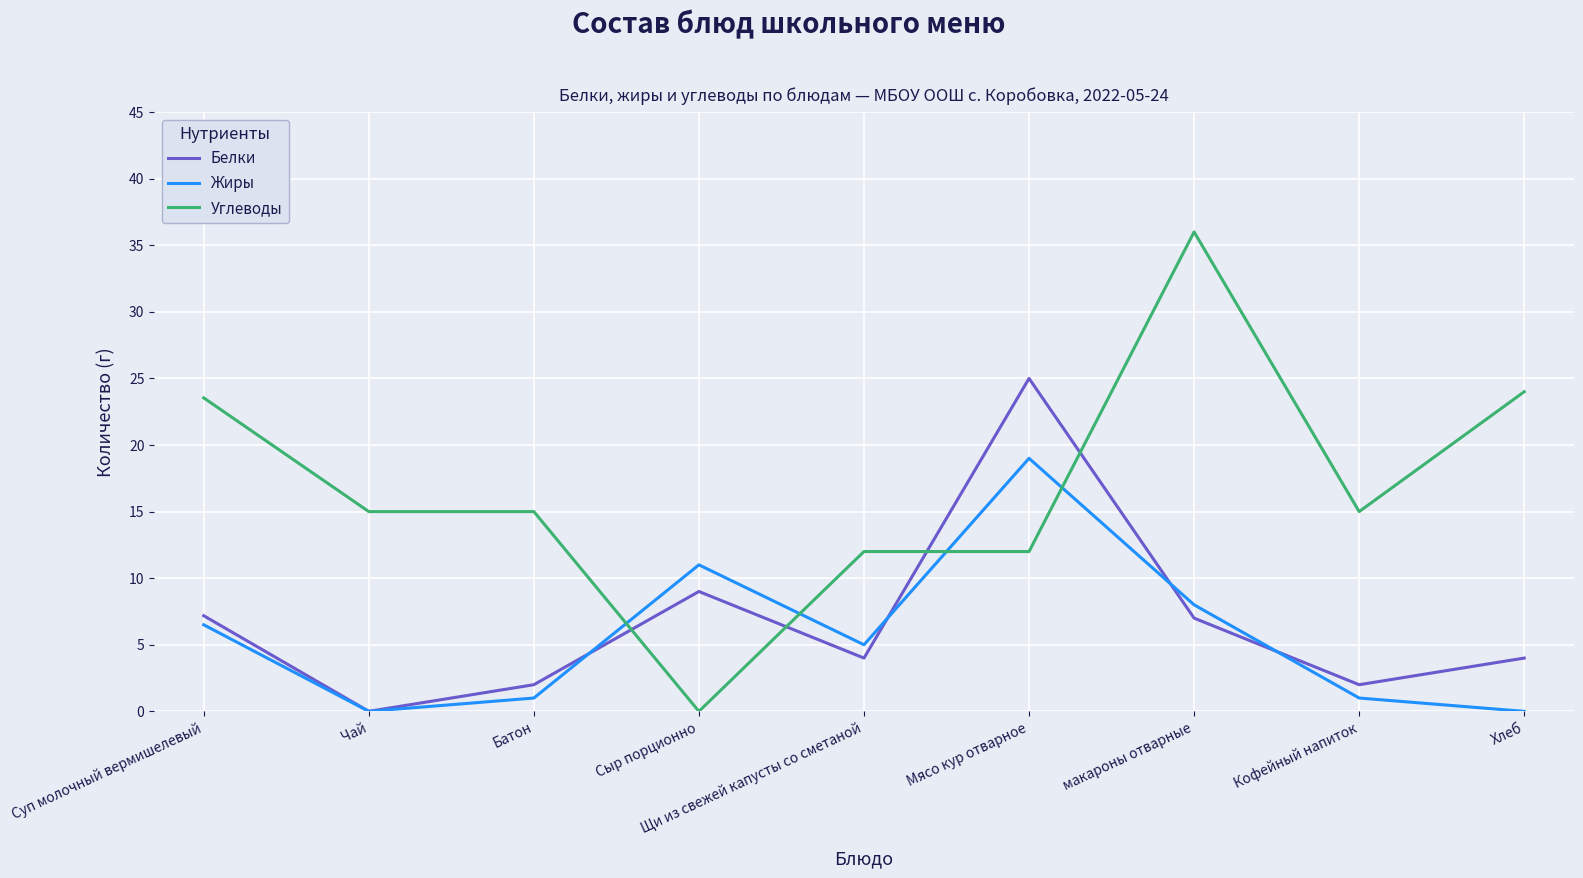

The value of Жиры at Суп молочный вермишелевый is 3.3. True or false?

False